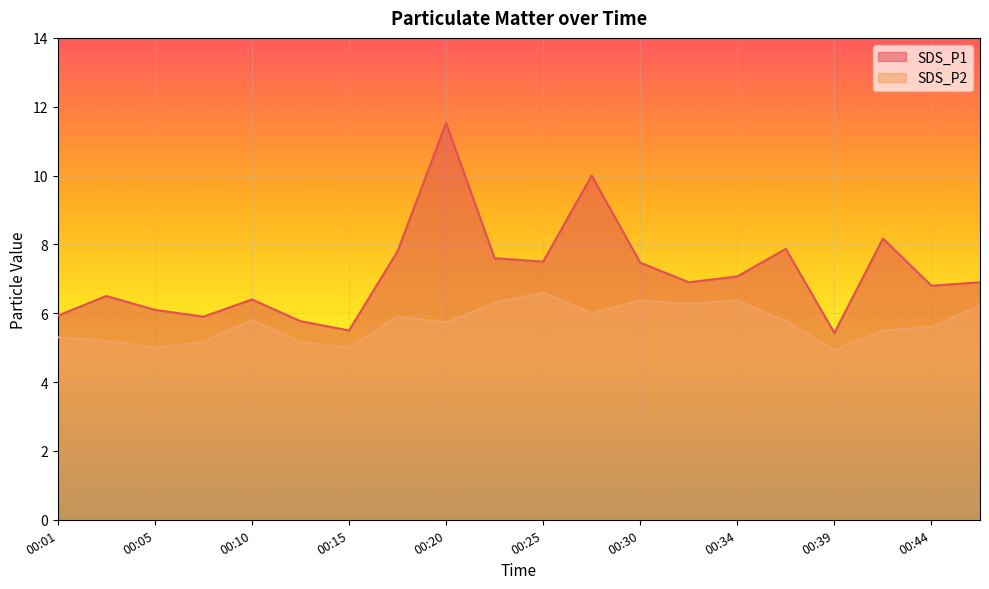

Rank the categories by SDS_P1 value from highest to lowest.

00:20, 00:27, 00:42, 00:37, 00:18, 00:22, 00:25, 00:30, 00:34, 00:32, 00:47, 00:44, 00:03, 00:10, 00:05, 00:01, 00:08, 00:13, 00:15, 00:39